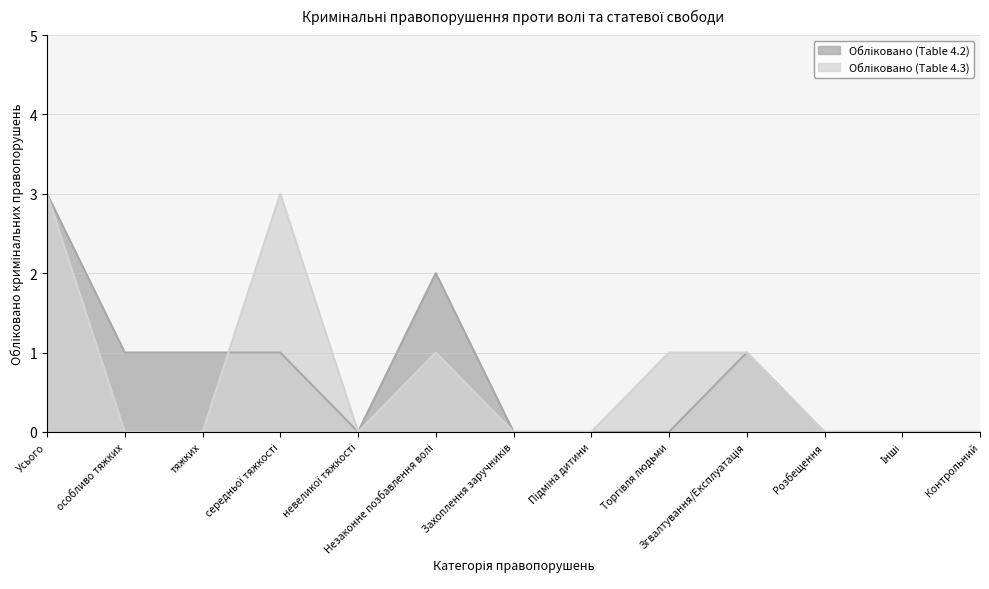

Reading left to right, transcribe all the data shown in this chart.

Обліковано (Table 4.2): Усього=3	особливо тяжких=1	тяжких=1	середньої тяжкості=1	невеликої тяжкості=0	Незаконне позбавлення волі=2	Захоплення заручників=0	Підміна дитини=0	Торгівля людьми=0	Згвалтування/Експлуатація=1	Розбещення=0	Інші=0	Контрольний=0
Обліковано (Table 4.3): Усього=3	особливо тяжких=0	тяжких=0	середньої тяжкості=3	невеликої тяжкості=0	Незаконне позбавлення волі=1	Захоплення заручників=0	Підміна дитини=0	Торгівля людьми=1	Згвалтування/Експлуатація=1	Розбещення=0	Інші=0	Контрольний=0